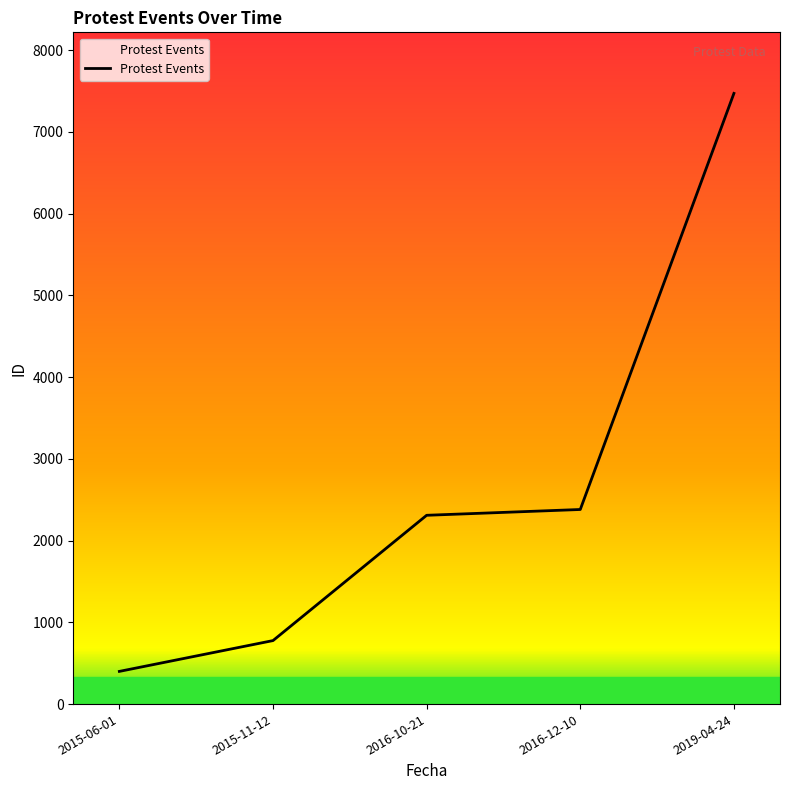

True or false: the data shows 492 at 2015-11-12.

False